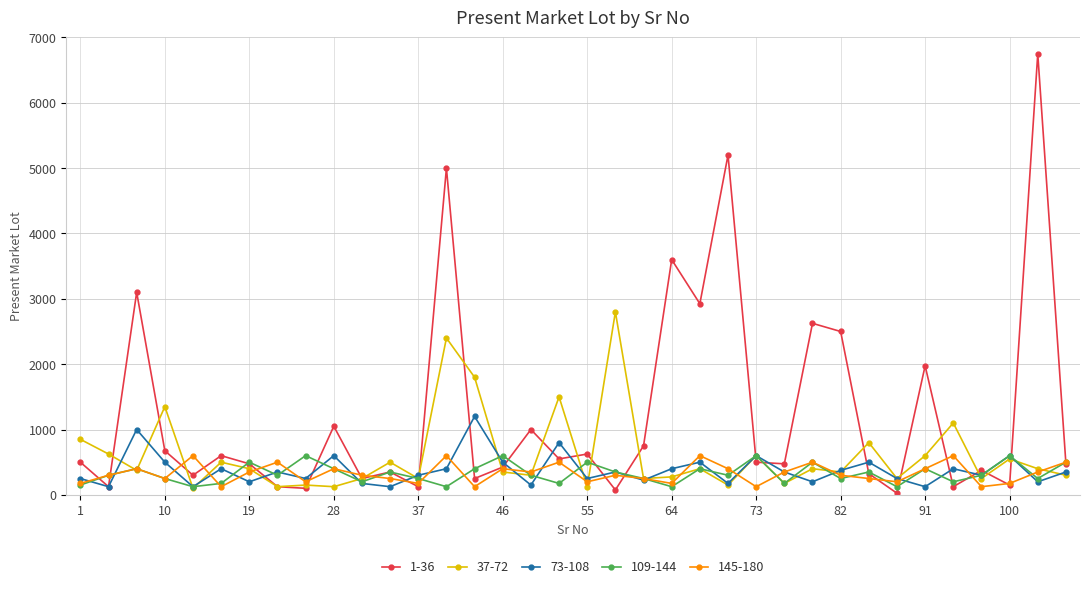

Is this an area chart (filled region under the line)?

No